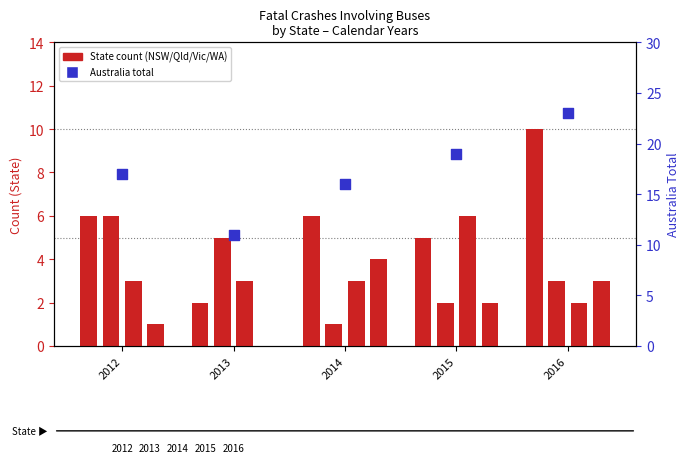

What is the total value across all series at 2013?

21